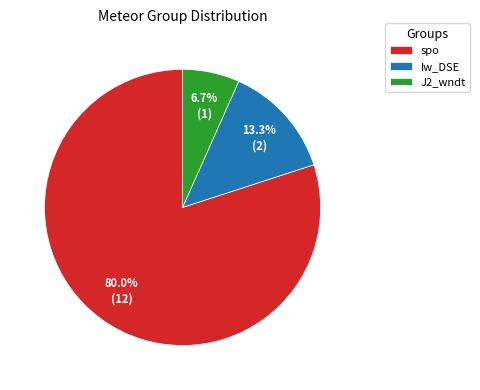

To the nearest percent, what portion does J2_wndt represent?

7%